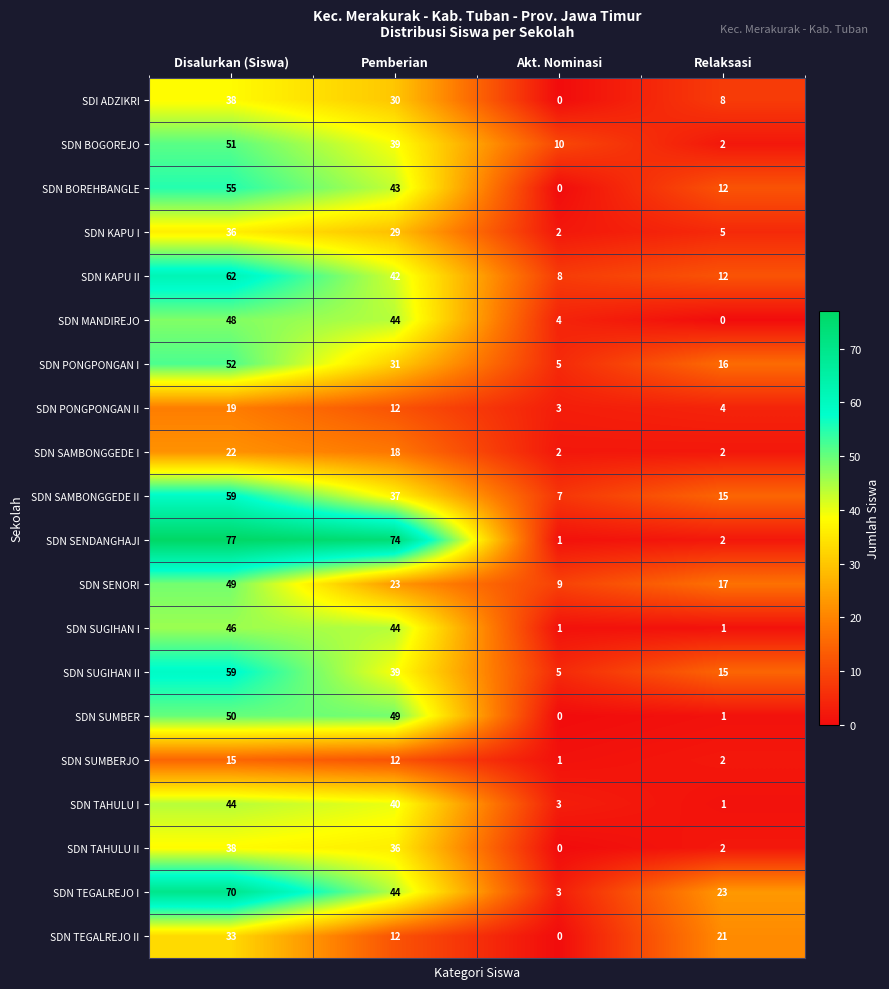

What is the maximum value shown in the chart?

77